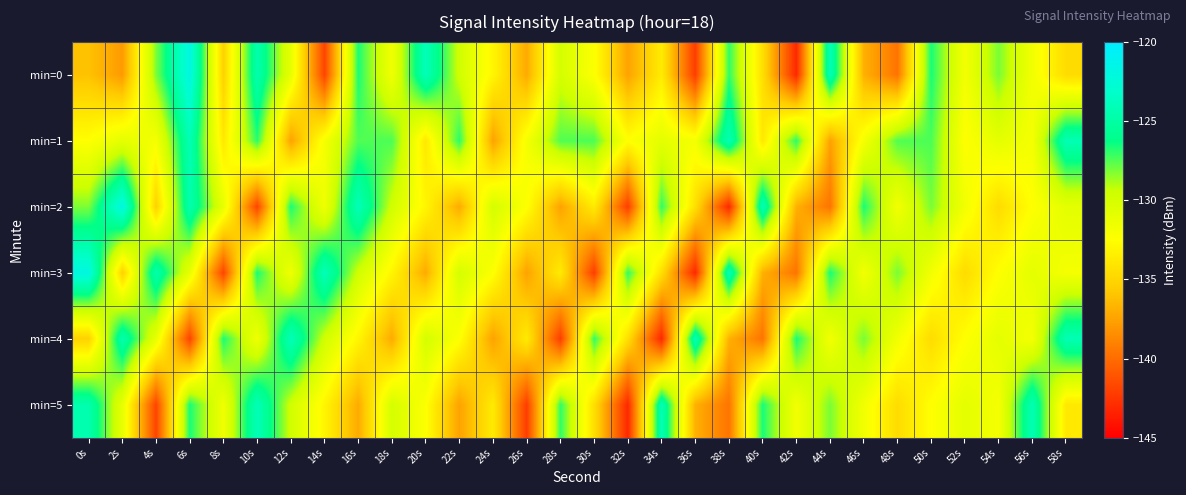

Rank the series at 10s from highest to lowest value.

min=5, min=0, min=3, min=1, min=4, min=2